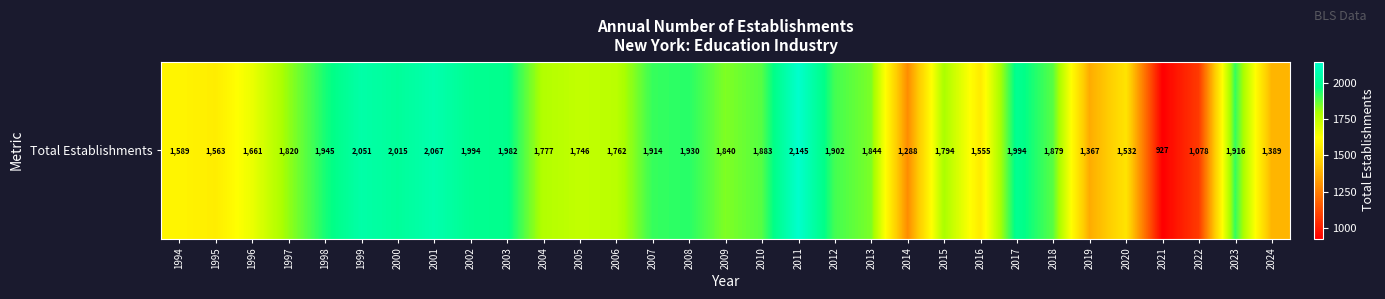

List the labels in order of value, largest first.

2011, 2001, 1999, 2000, 2002, 2017, 2003, 1998, 2008, 2023, 2007, 2012, 2010, 2018, 2013, 2009, 1997, 2015, 2004, 2006, 2005, 1996, 1994, 1995, 2016, 2020, 2024, 2019, 2014, 2022, 2021